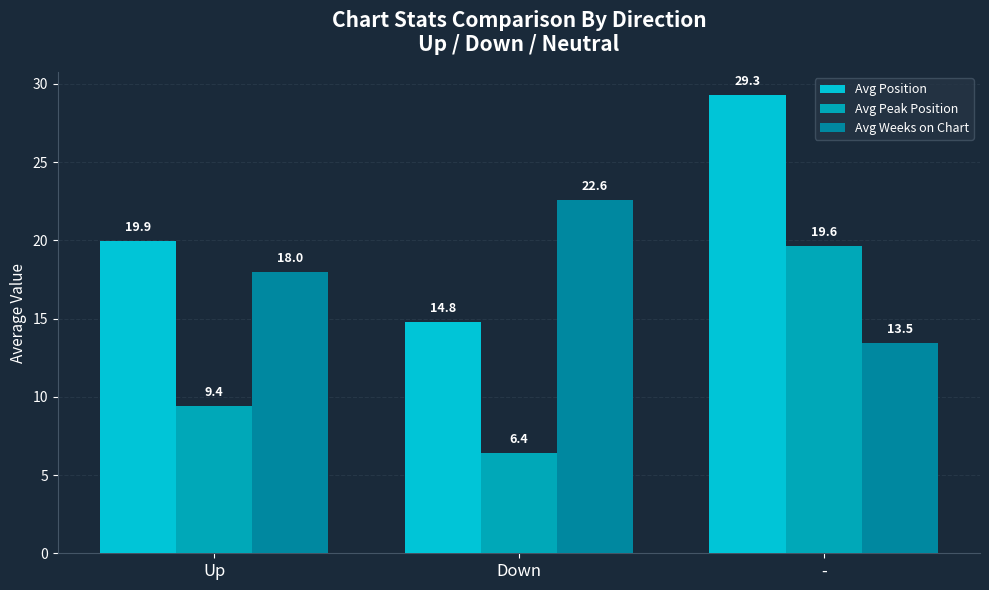

At which category is the sum across all series the highest?

-